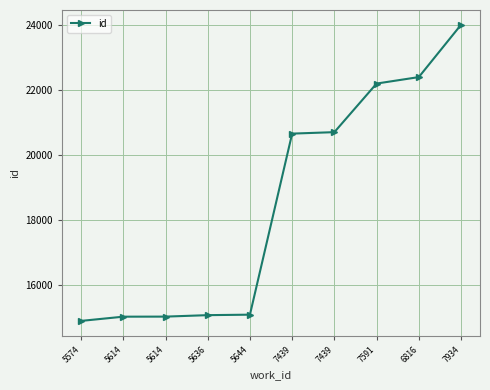

What is the change in value from 5614 to 7591?

+7177